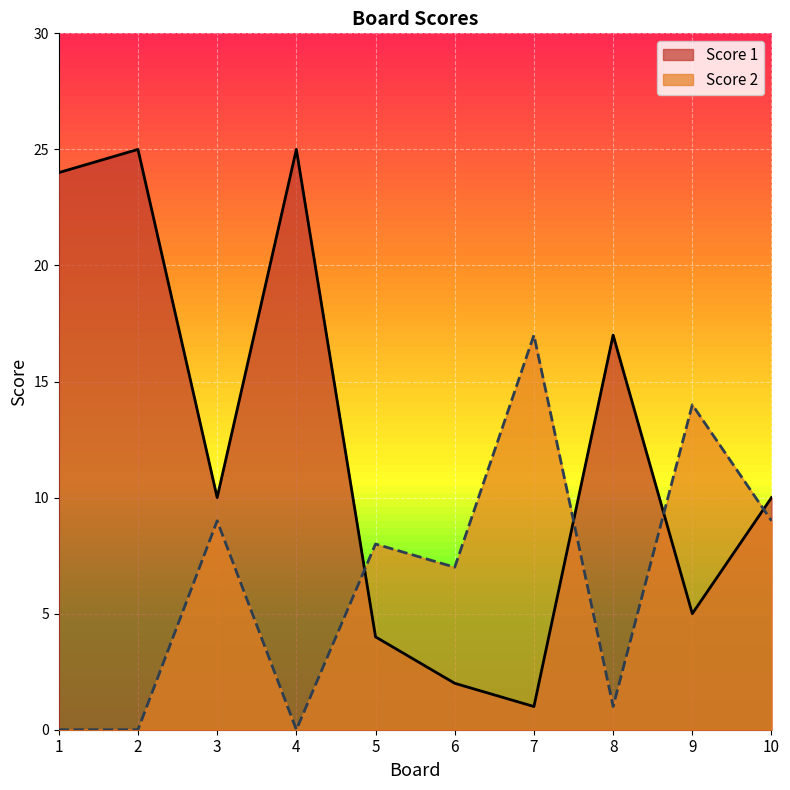

Between which two adjacent categories do Score 2 and Score 1 first intersect?

4 and 5